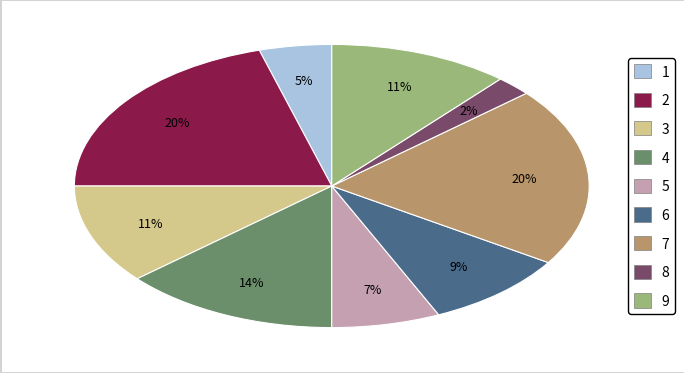

To the nearest percent, what is the difference between the largest and smallest slice percentages?

18%